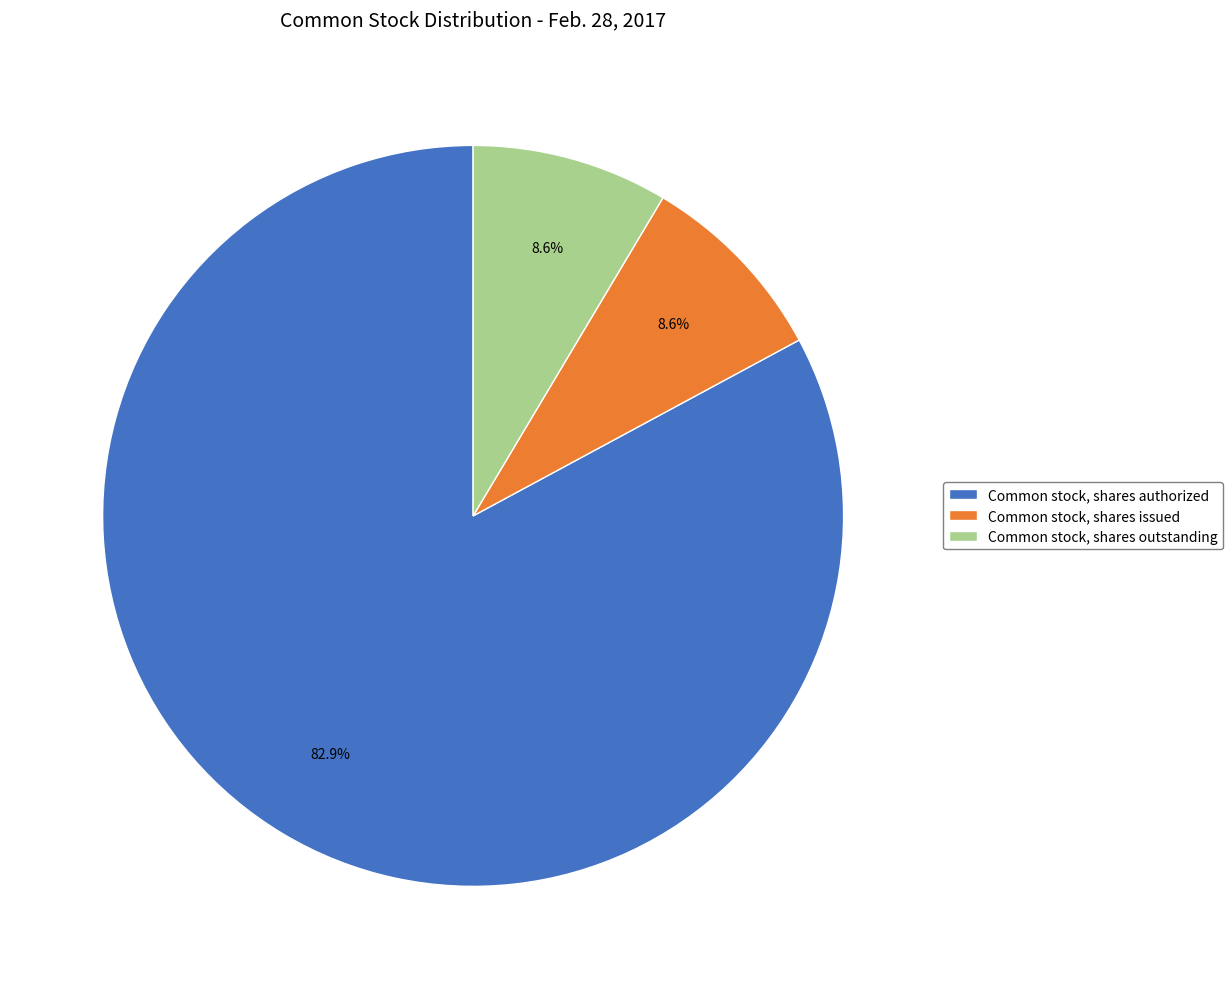

Does Common stock, shares authorized represent more than half of the total?

Yes